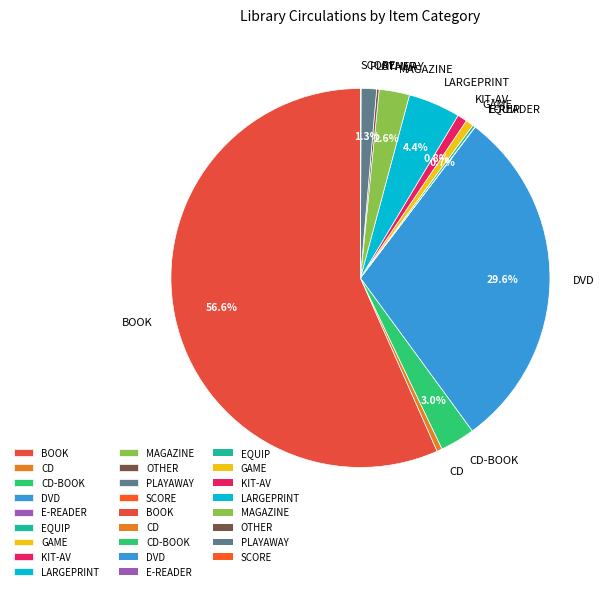

Which has a higher value, KIT-AV or CD-BOOK?

CD-BOOK